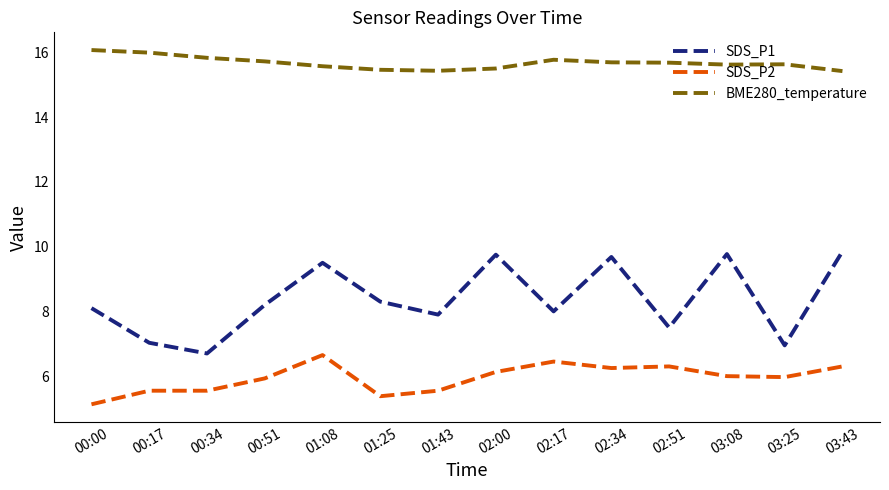

List the series in order of their peak value, highest first.

BME280_temperature, SDS_P1, SDS_P2